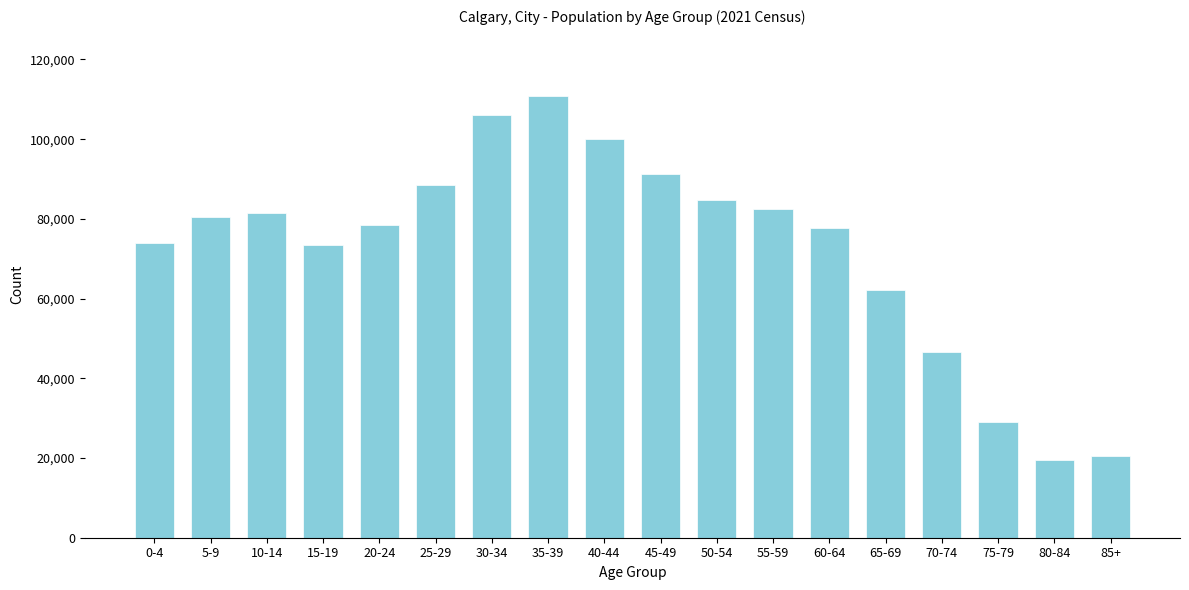

What is the sum of all values?

1306770